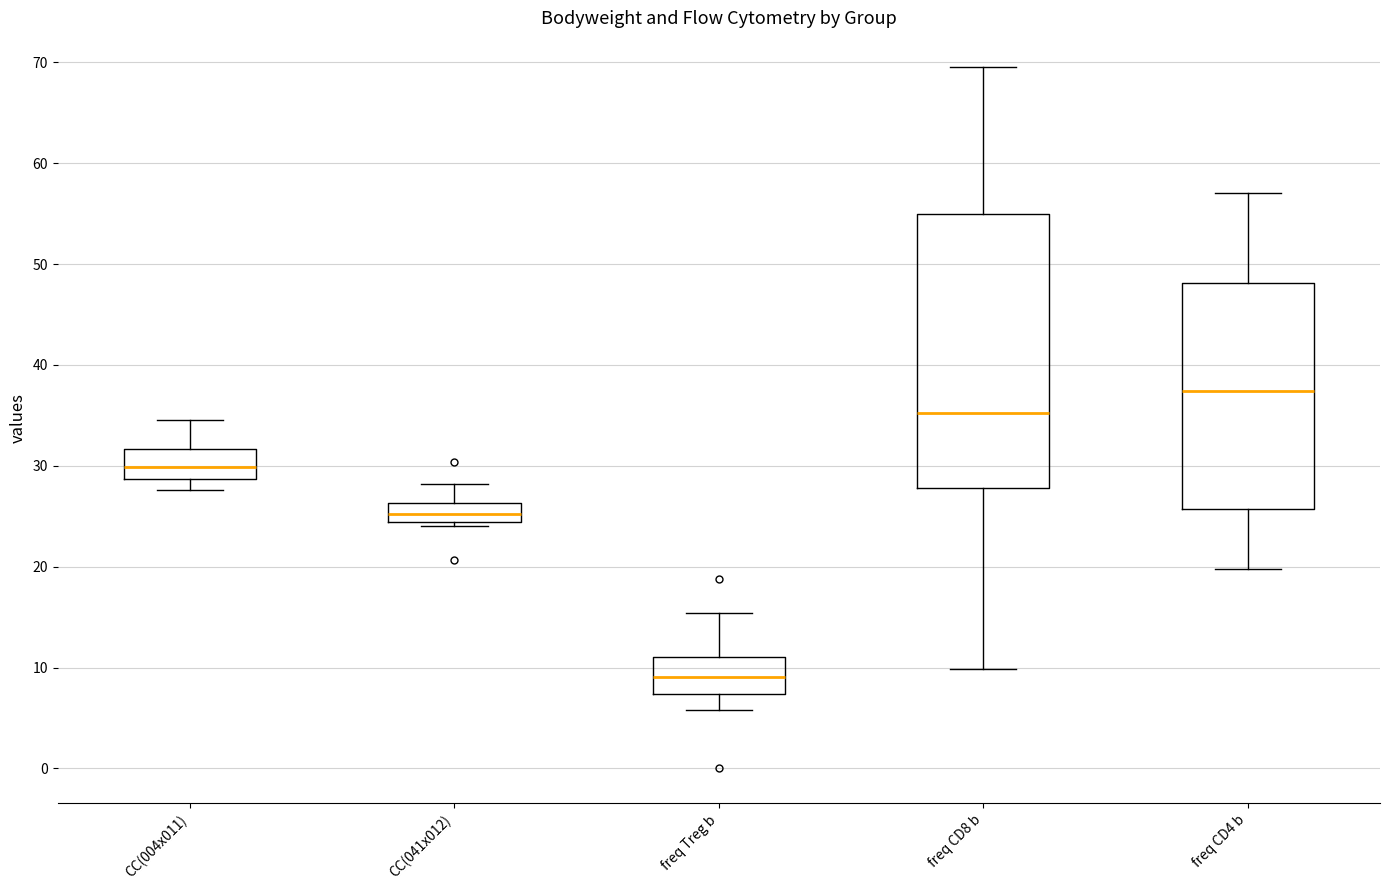

Which box is the tallest, from its lower edge to its upper edge?

freq CD8 b